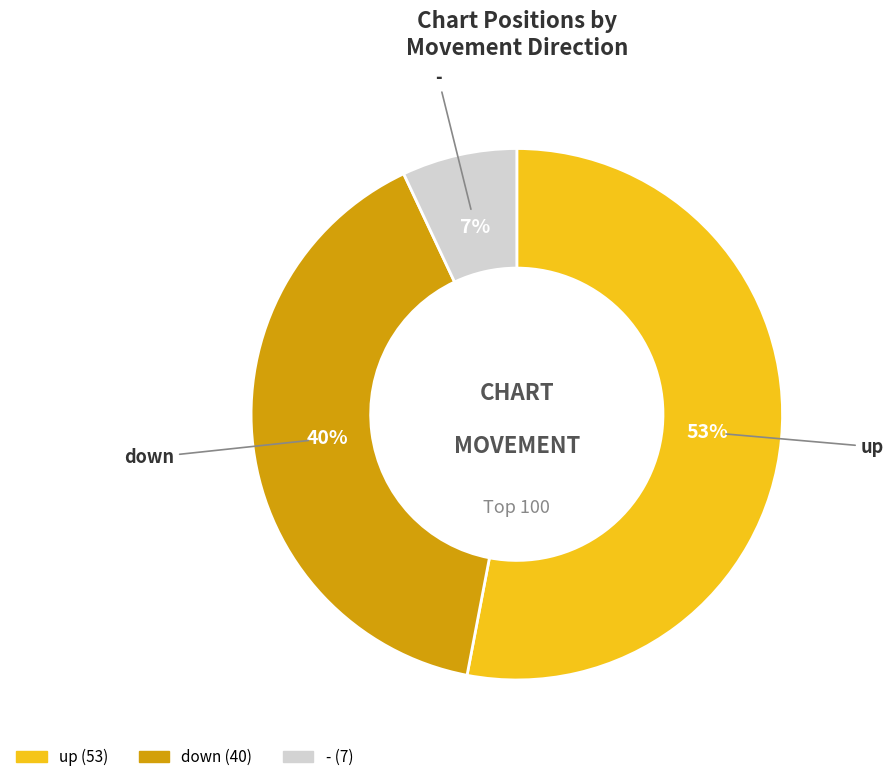

How many segments does this pie chart have?

3